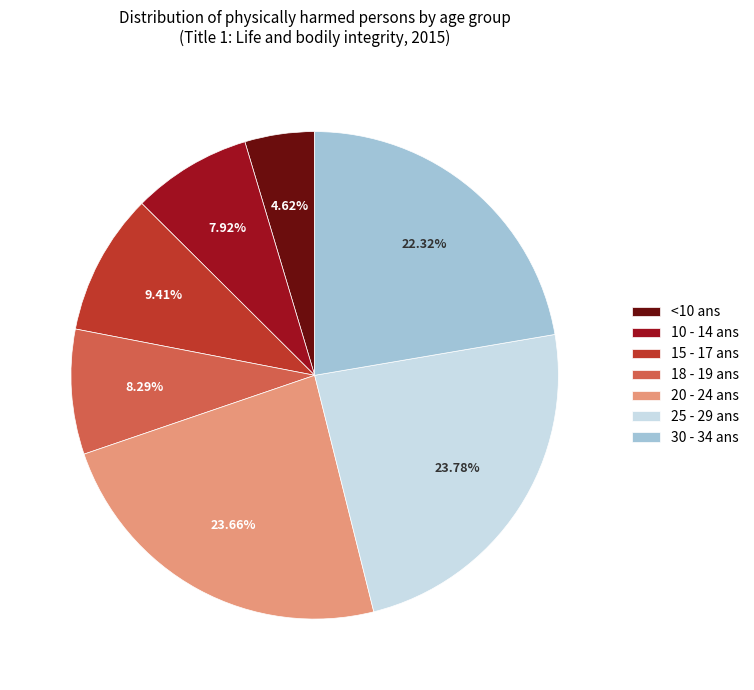

Combined, do <10 ans and 20 - 24 ans account for over 50%?

No